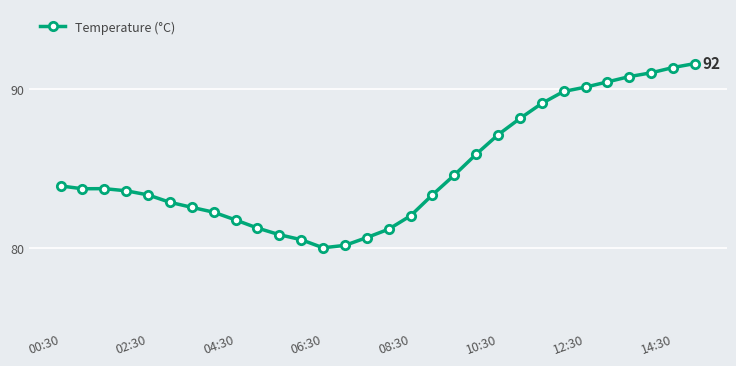

What is the value of the 13th point from the left?

80.0